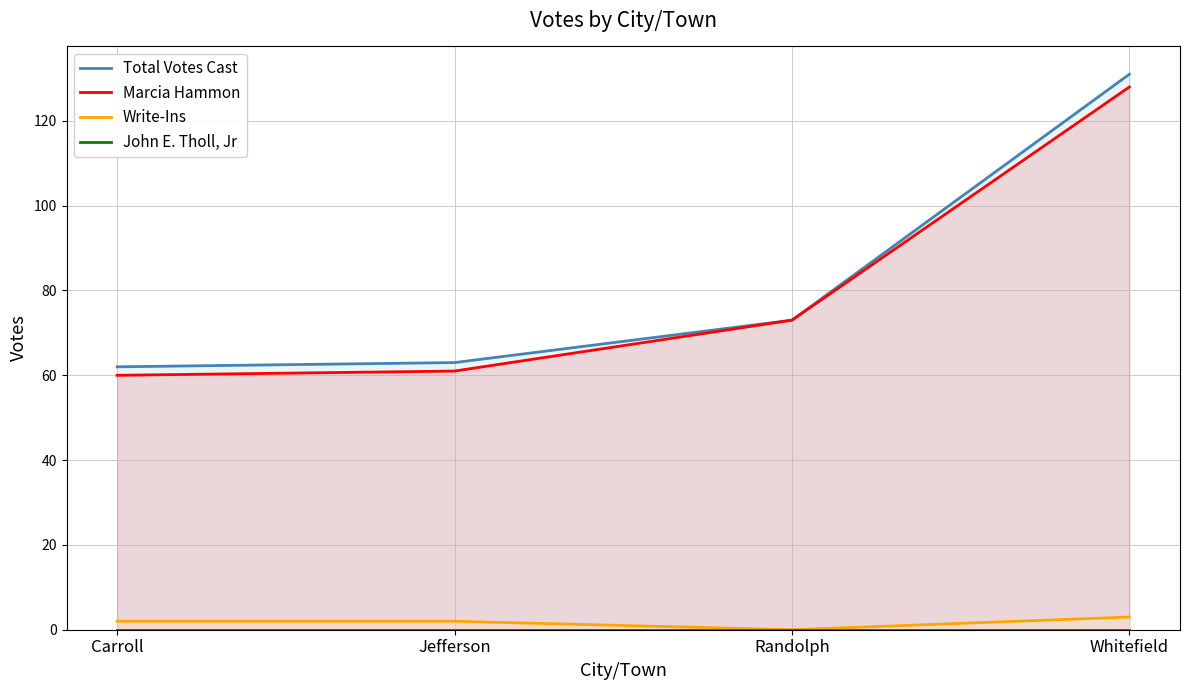

Reading left to right, what are all the values shown in this chart?

Total Votes Cast: Carroll=62	Jefferson=63	Randolph=73	Whitefield=131
Marcia Hammon: Carroll=60	Jefferson=61	Randolph=73	Whitefield=128
Write-Ins: Carroll=2	Jefferson=2	Randolph=0	Whitefield=3
John E. Tholl, Jr: Carroll=0	Jefferson=0	Randolph=0	Whitefield=0